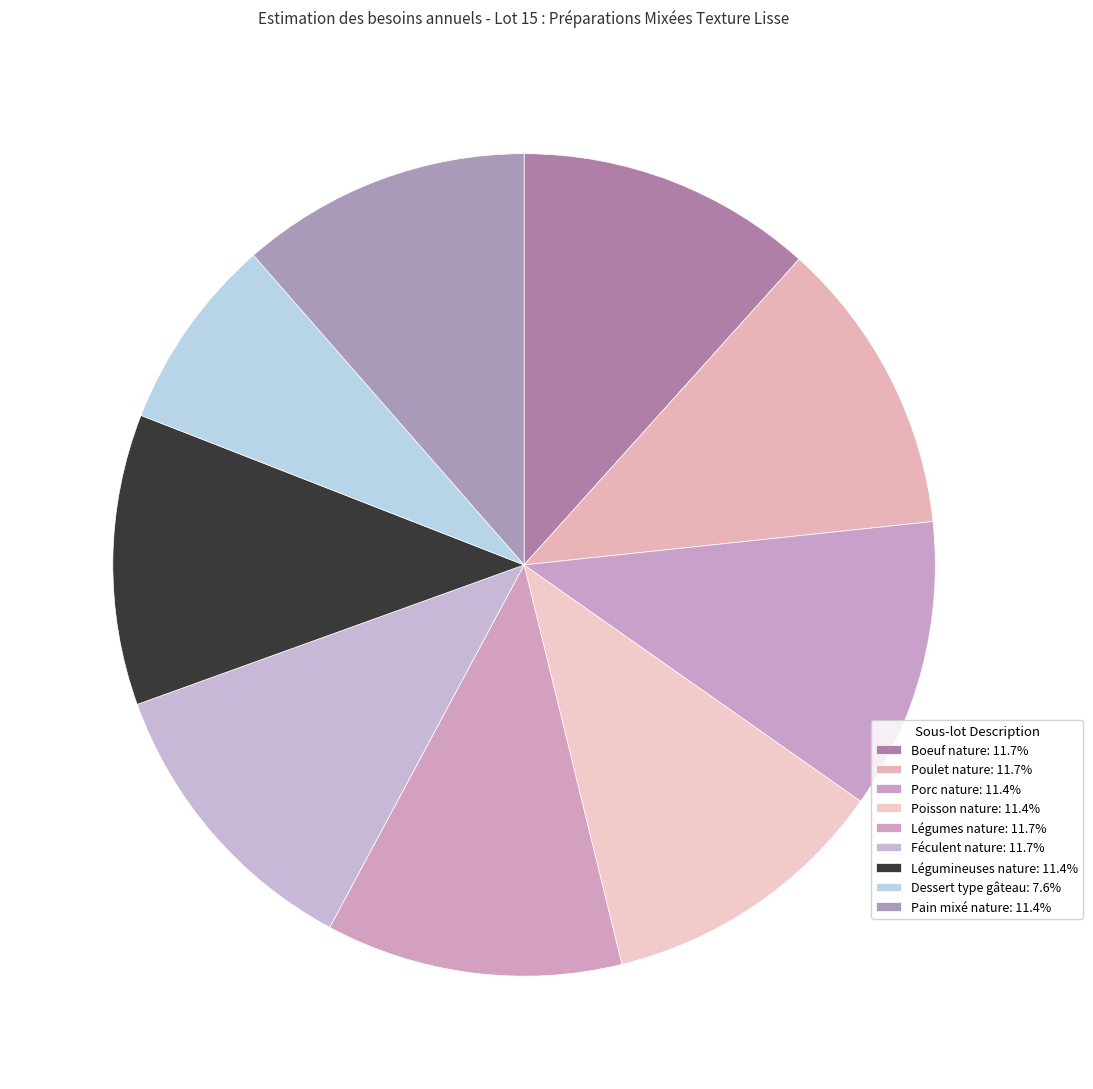

To the nearest percent, what is the average slice percentage?

11%